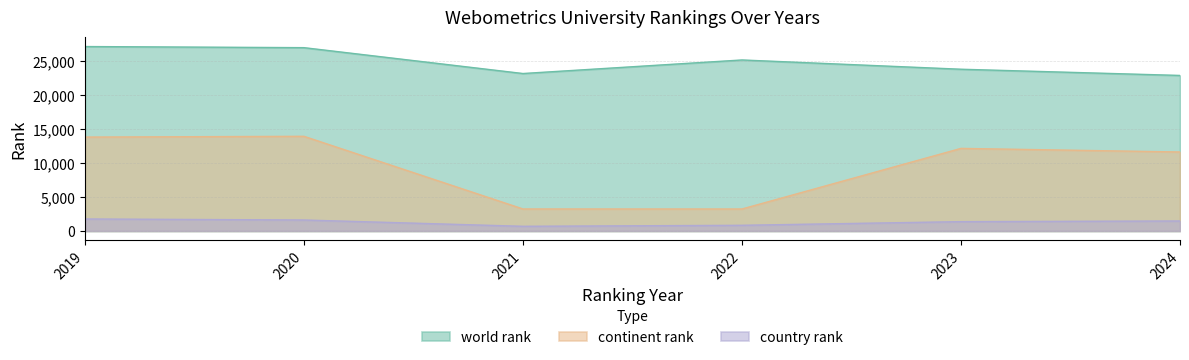

The value of country rank at 2023 is 1376. True or false?

True